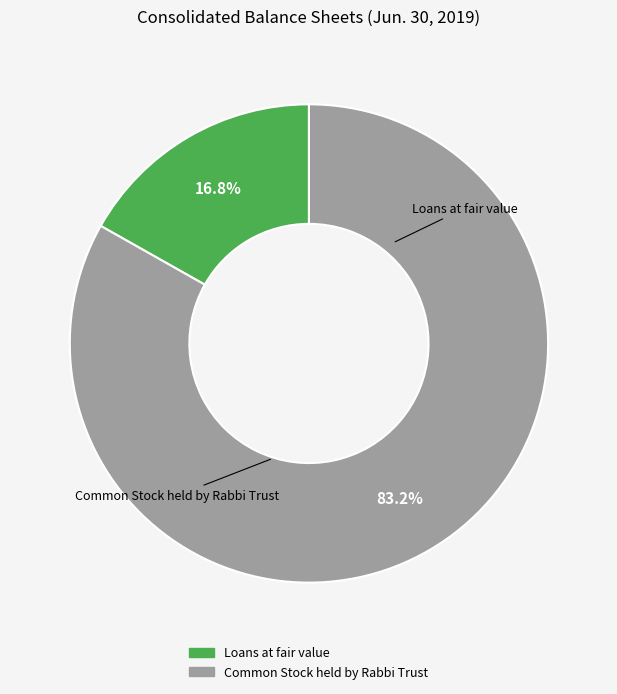

What percentage is NOT represented by Common Stock held by Rabbi Trust?

16.8%